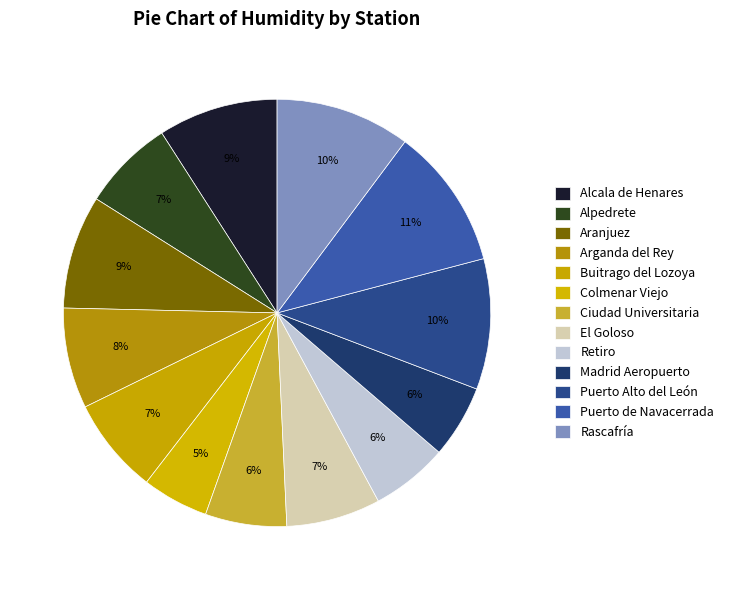

What is the smallest slice in the pie chart?

Colmenar Viejo